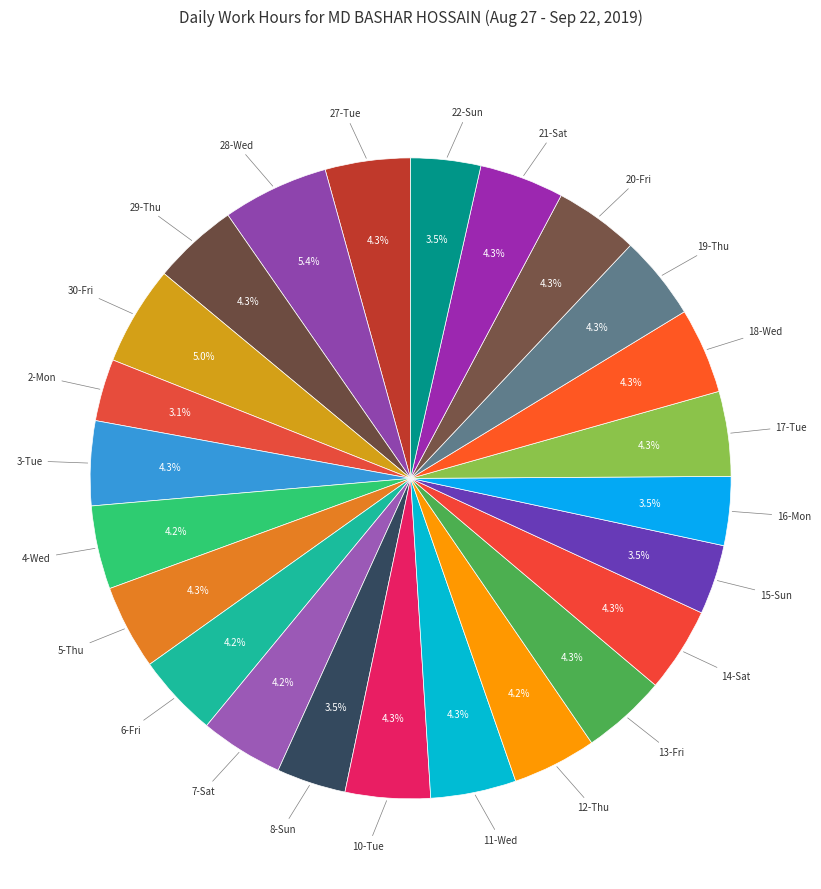

How many slices are in this pie chart?

24